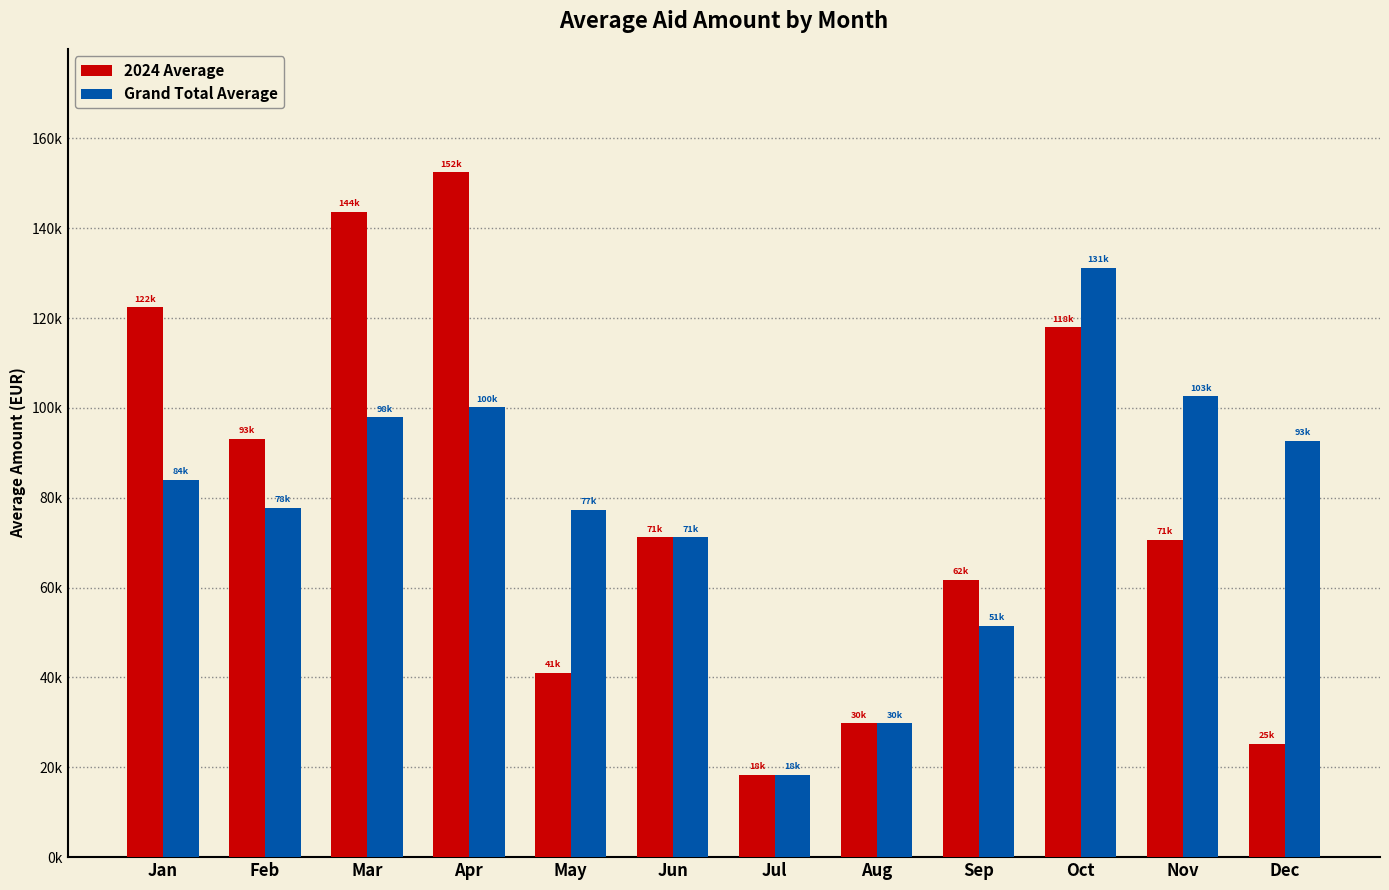

Rank the series by their average value, from lowest to highest.

Grand Total Average, 2024 Average